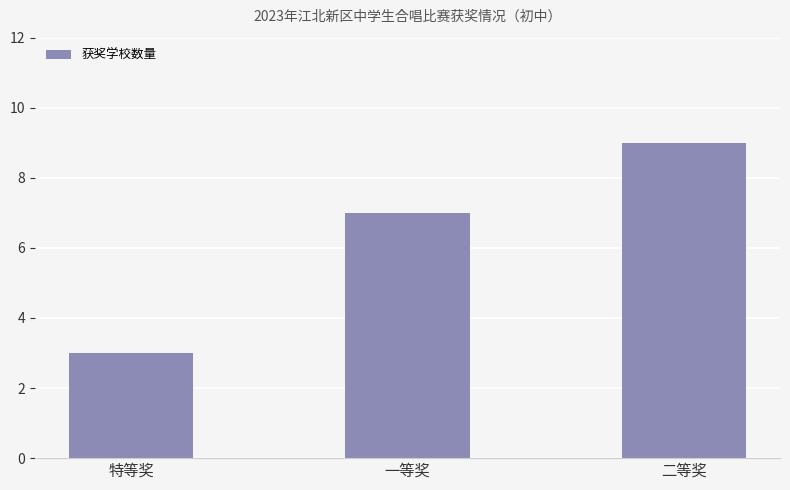

Reading left to right, list all the values displayed in this chart.

特等奖=3	一等奖=7	二等奖=9